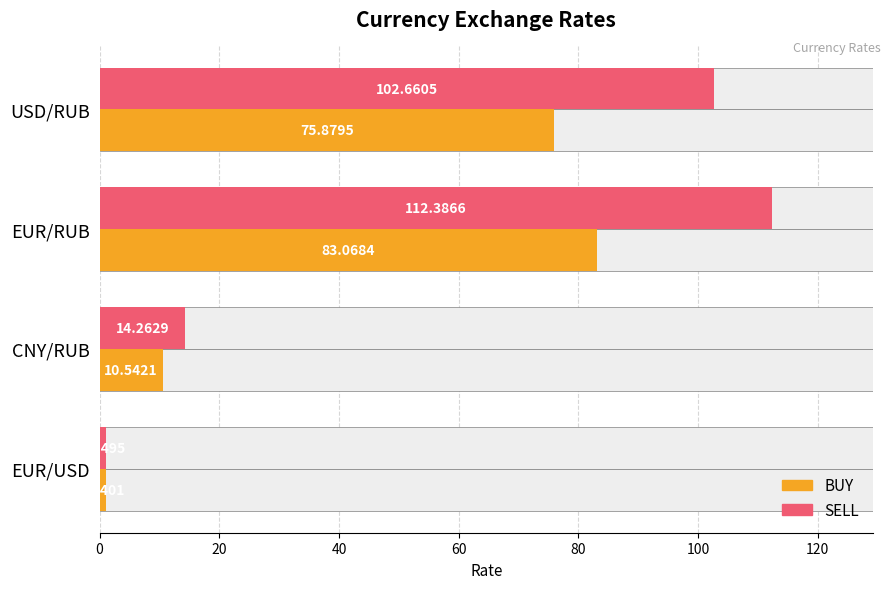

The value of BUY at EUR/RUB is 140.0. True or false?

False